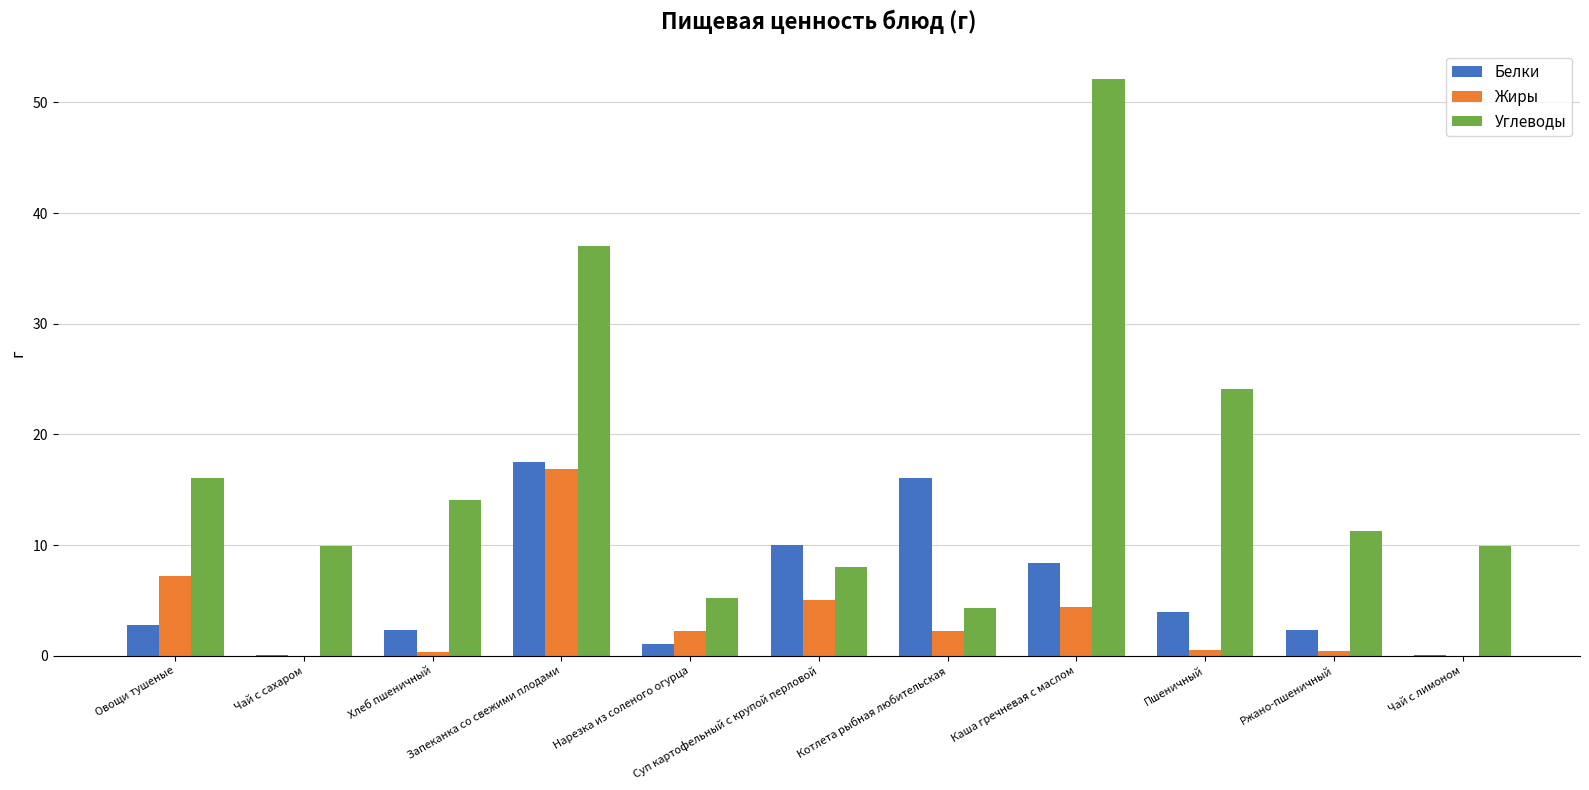

What is the greatest value displayed?

52.1